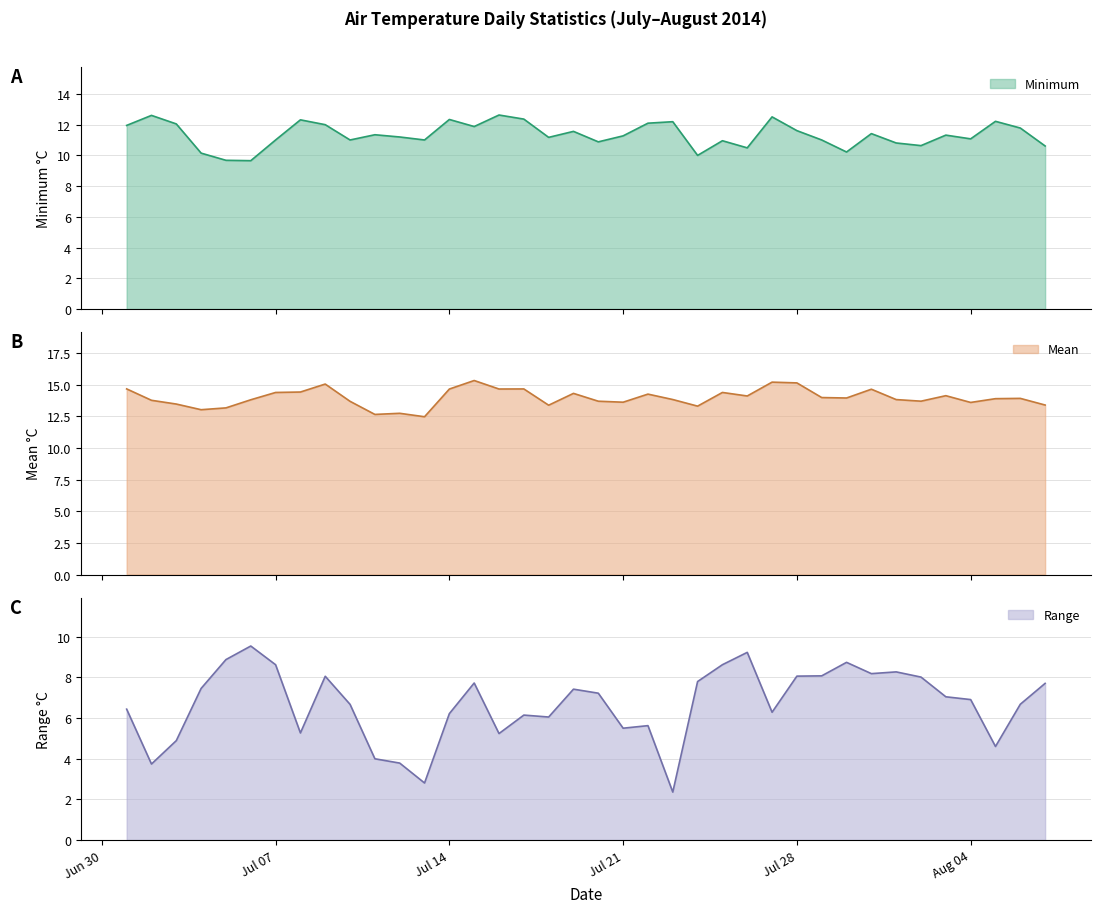

How many distinct data groups are displayed?

3